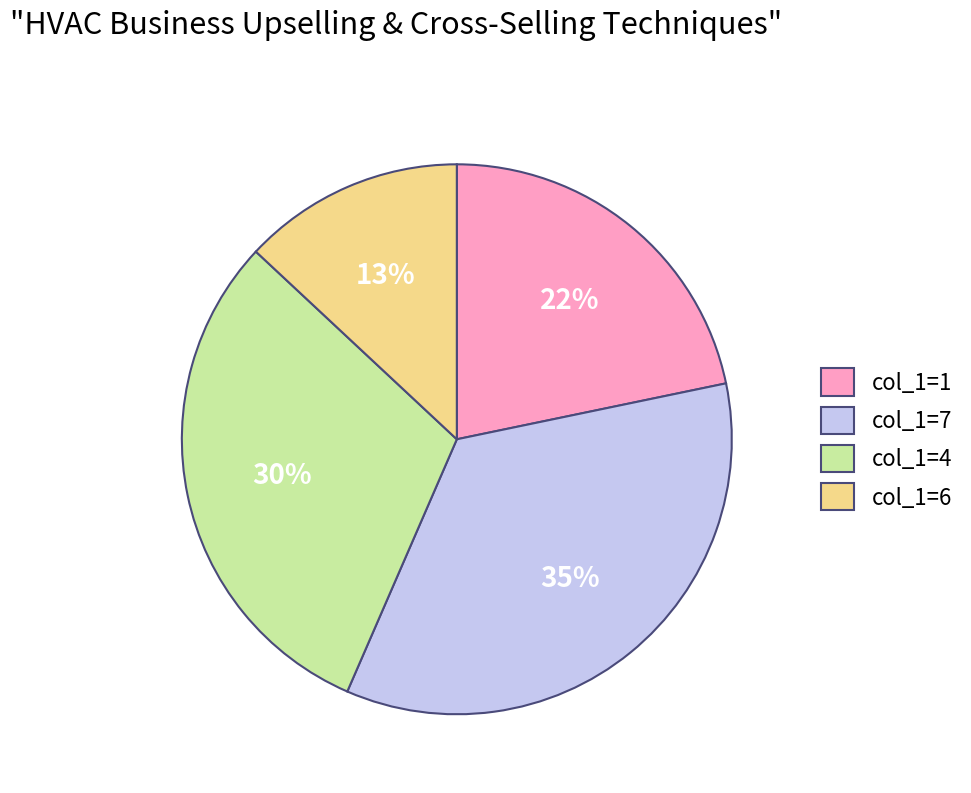

What percentage is the col_1=4 slice, to the nearest percent?

30%